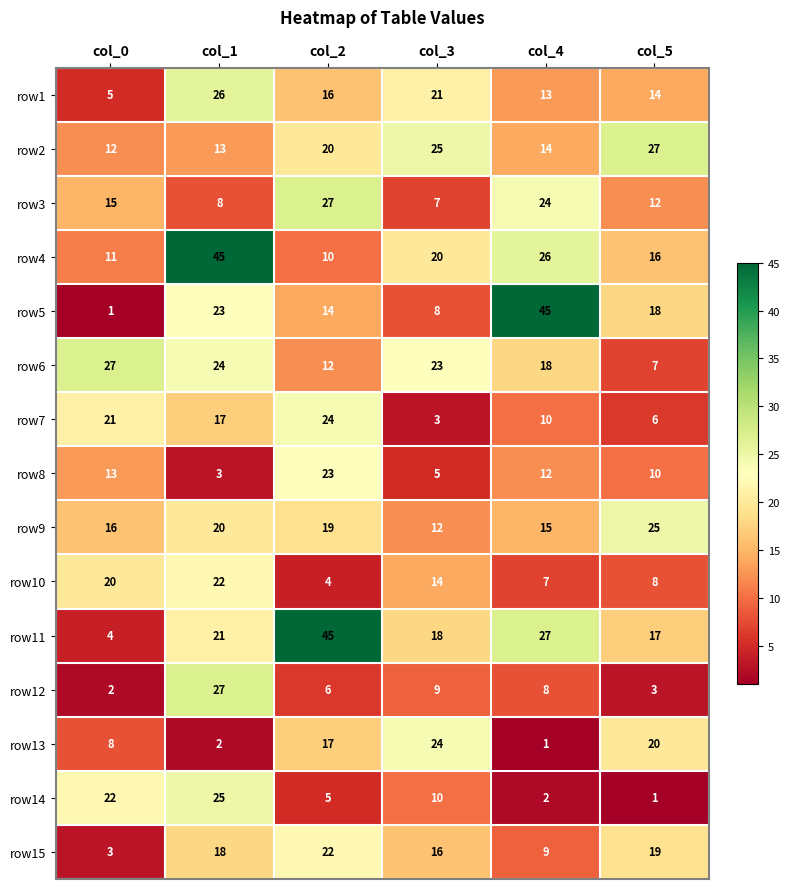

What is the sum of all row7 values?

81